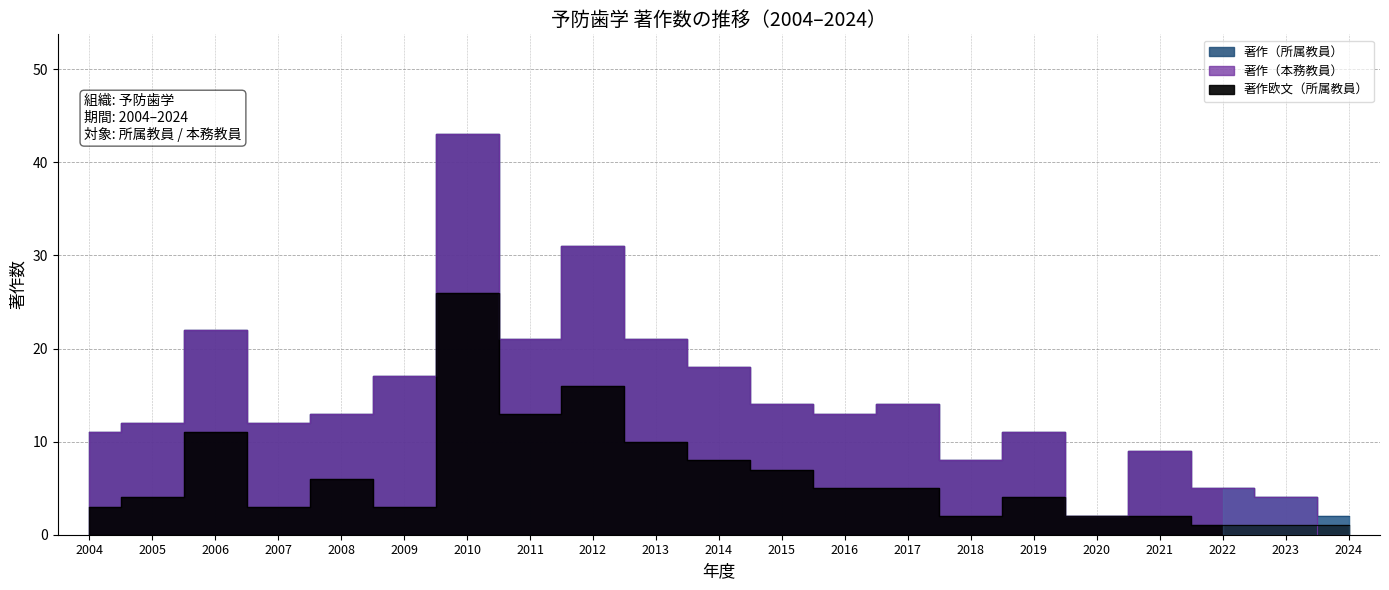

Where is the first local maximum for 著作（所属教員）?

2006